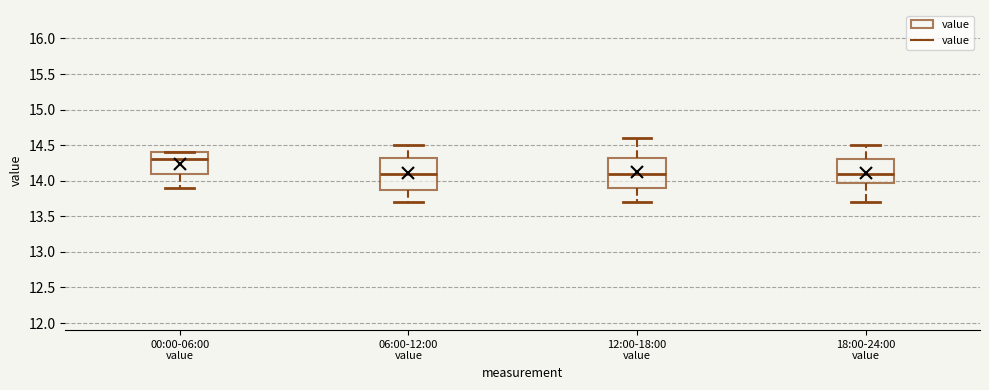

Reading left to right, read every box against the y-axis: the position of its median line, the range the box covers, and the ends of its whiskers. The values are not printed on the chart, so give them approximately, as read against the axis.

00:00-06:00 value: median 14.30, box 14.10 to 14.40, whiskers 13.90 to 14.40
06:00-12:00 value: median 14.10, box 13.90 to 14.35, whiskers 13.70 to 14.50
12:00-18:00 value: median 14.10, box 13.90 to 14.35, whiskers 13.70 to 14.60
18:00-24:00 value: median 14.10, box 14.00 to 14.30, whiskers 13.70 to 14.50